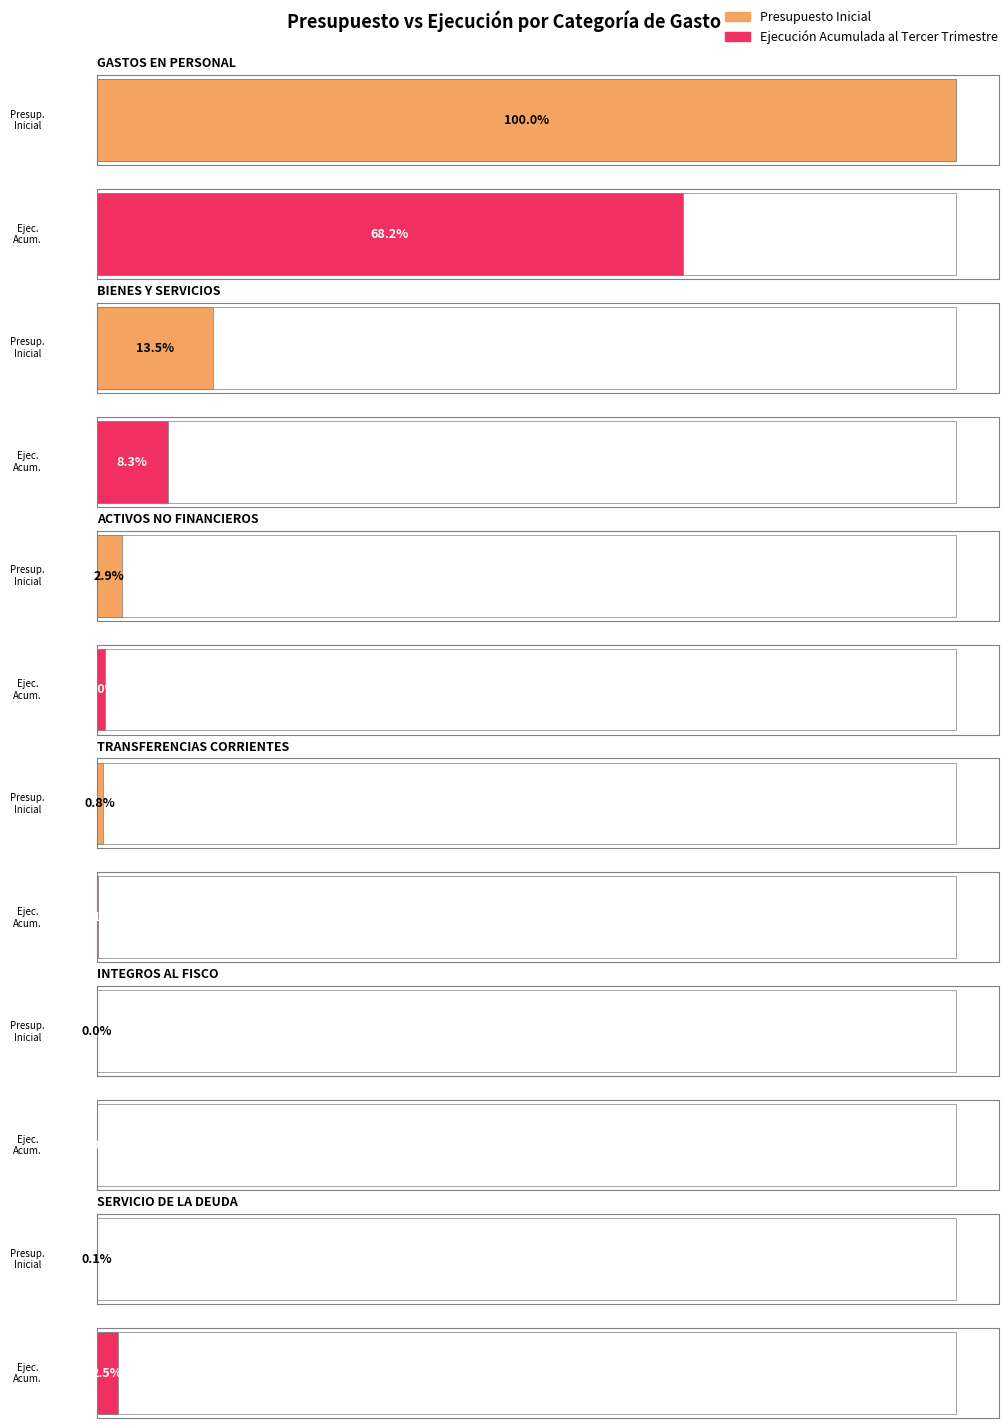

At which category does the chart reach its minimum across all series?

INTEGROS AL FISCO